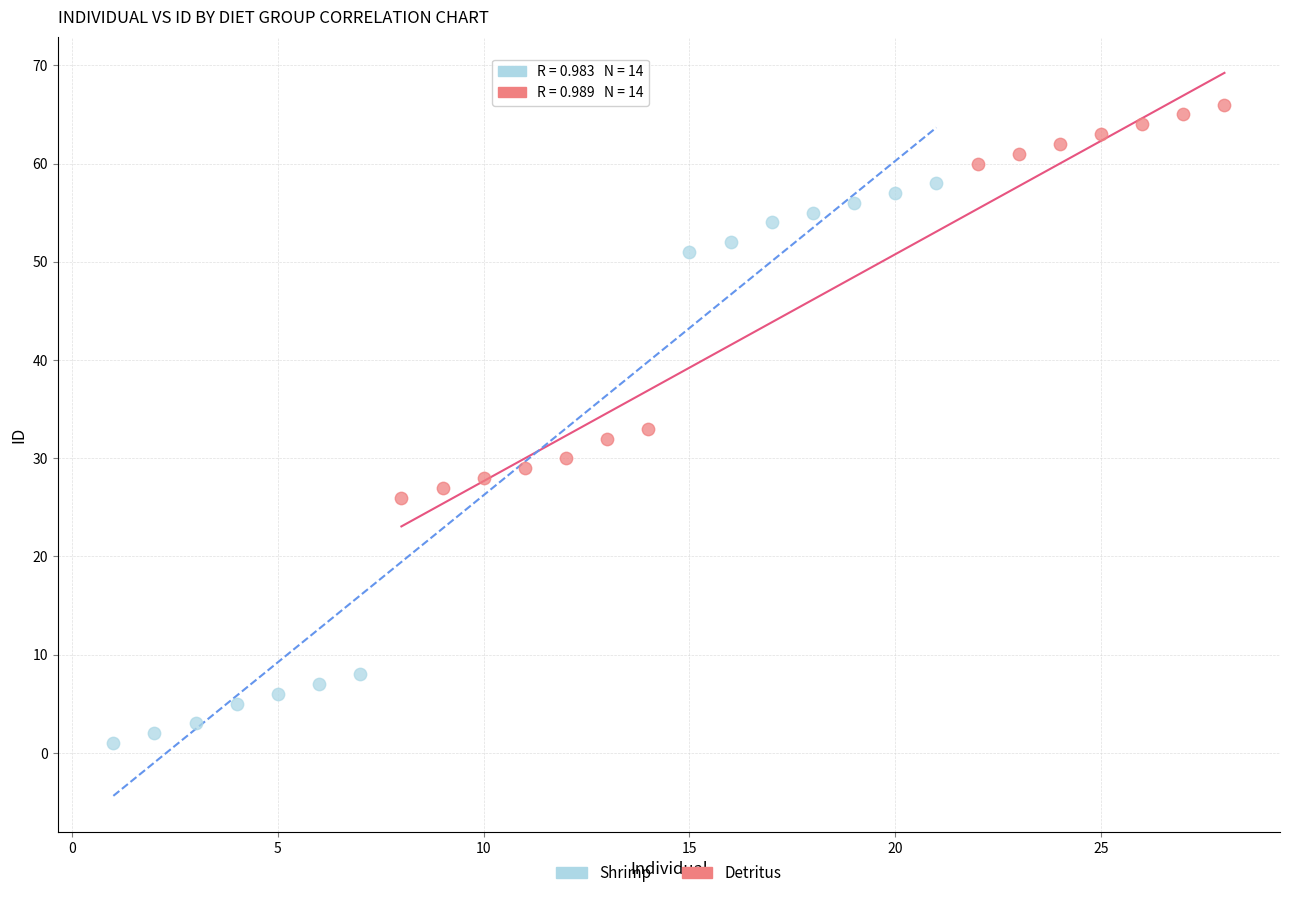

What are all the series names shown in the legend?

Shrimp, Detritus